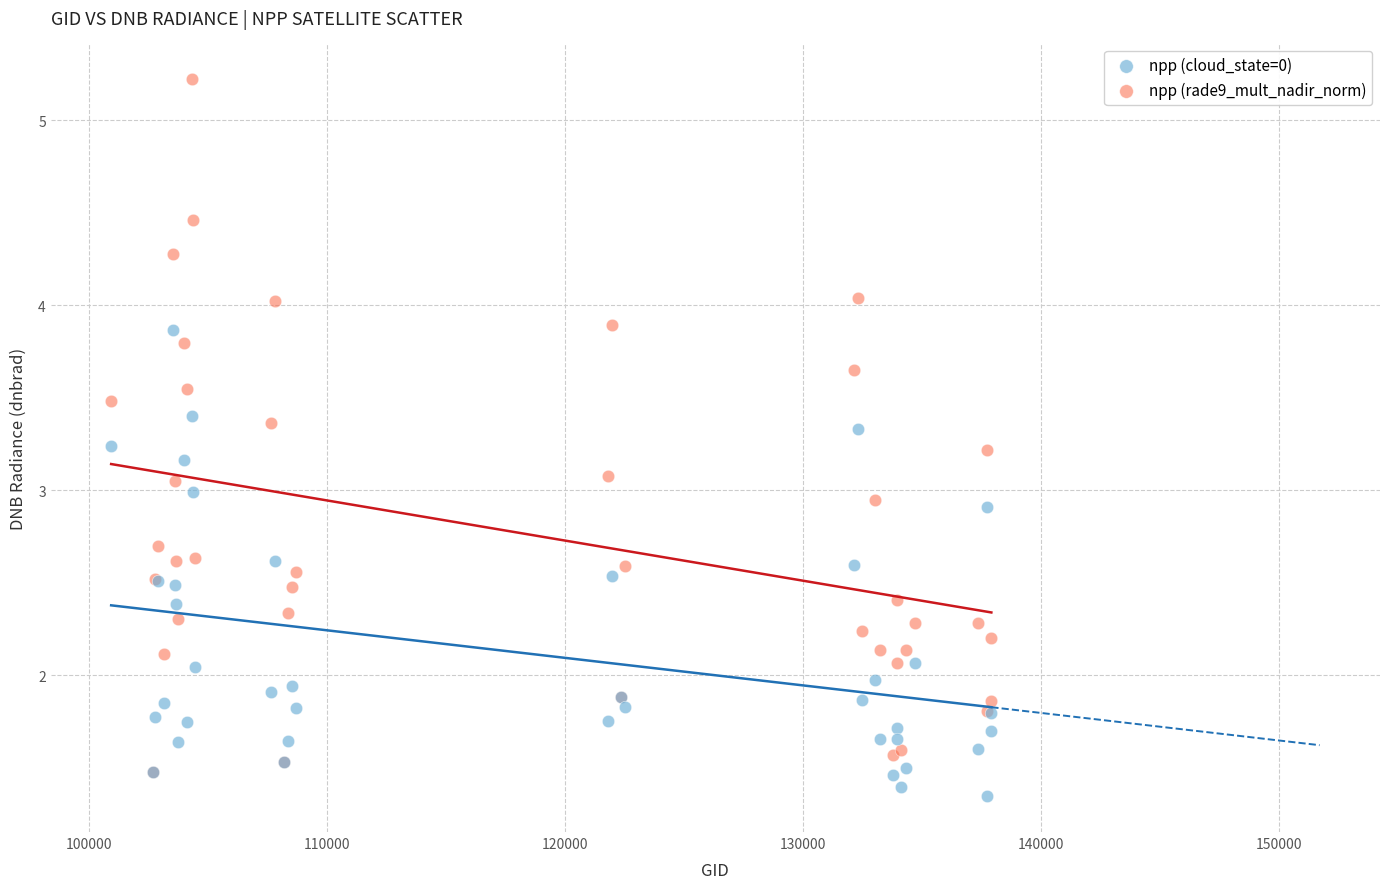

Which series reaches the minimum Y coordinate?

npp (cloud_state=0)